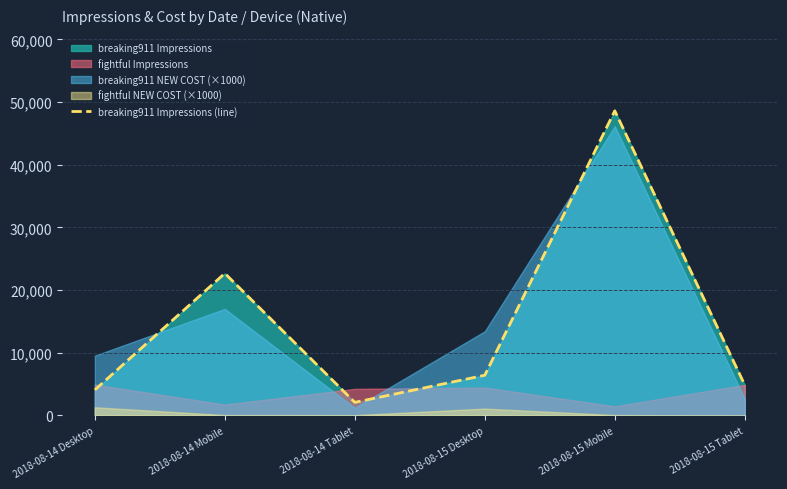

True or false: the data has more than 0 interior local peaks.

True